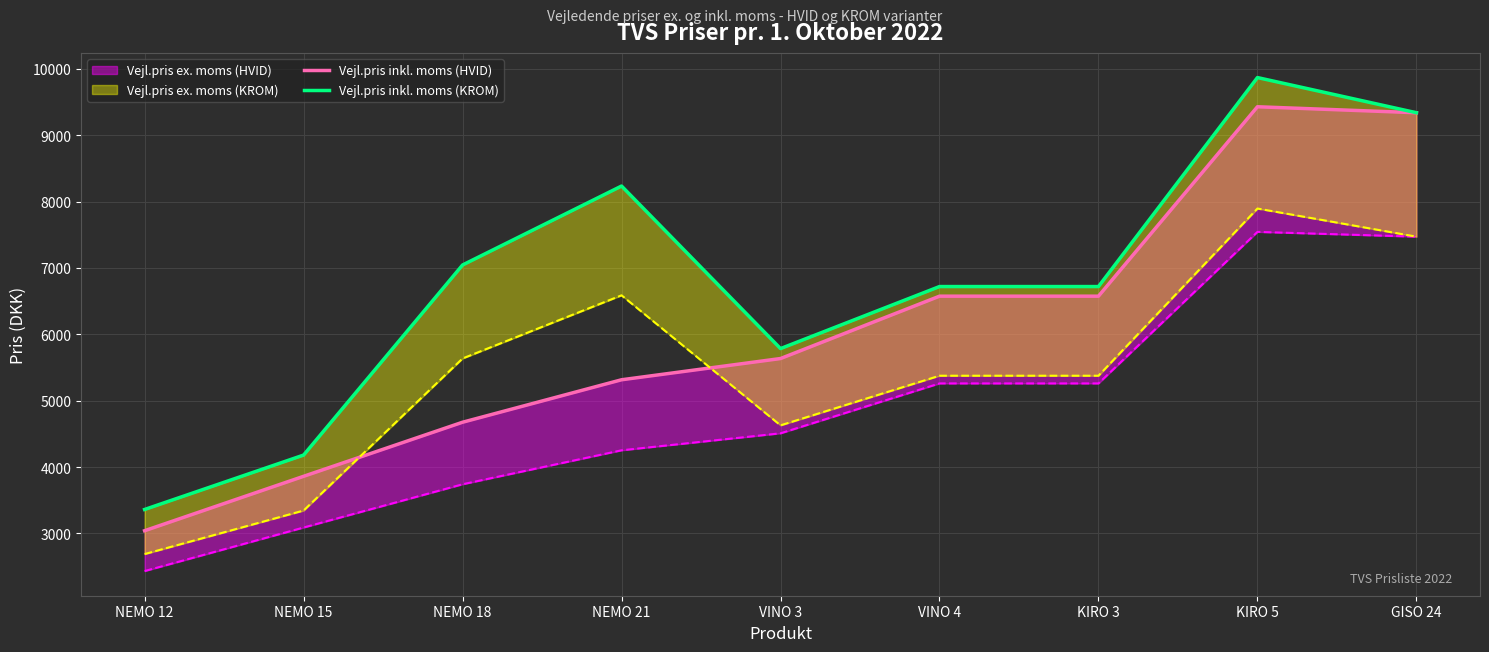

How many values in the Vejl.pris inkl. moms (HVID) series are below 5635?

4